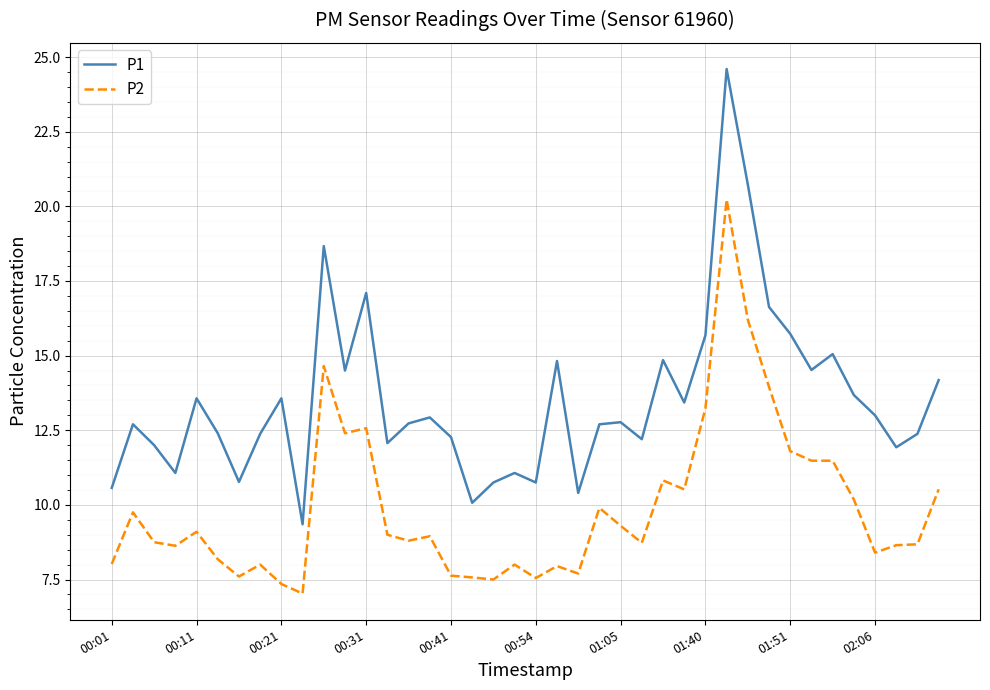

What is the maximum value for P1?

24.6